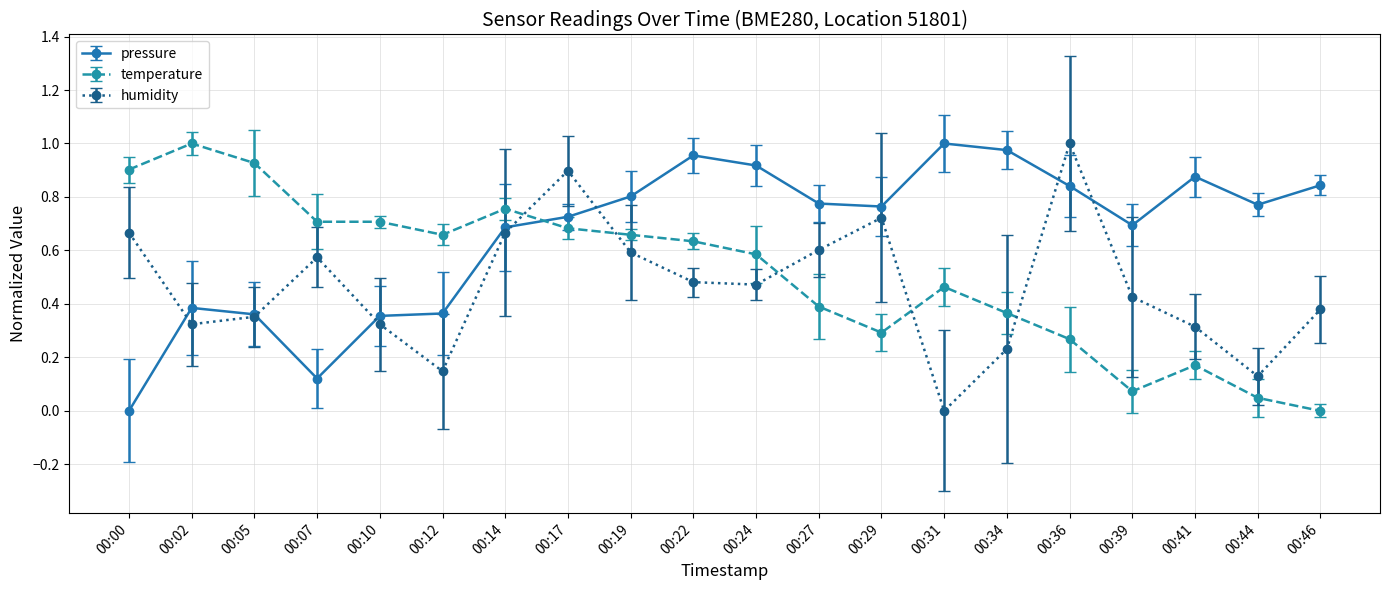

Rank the series at 00:27 from lowest to highest value.

temperature, humidity, pressure